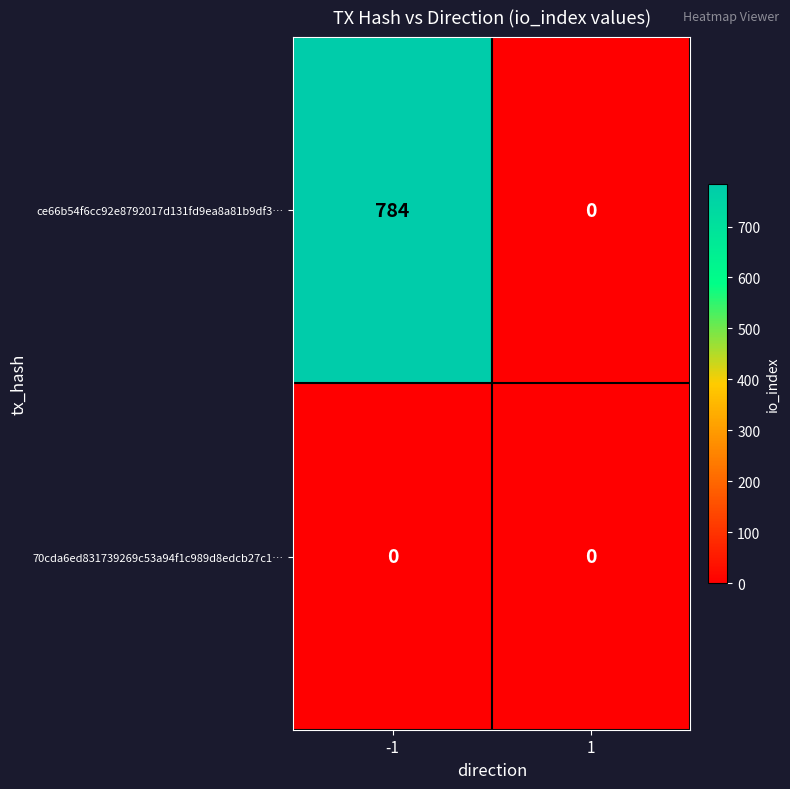

Reading left to right, extract all data points from this chart.

ce66b54f6cc92e8792017d131fd9ea8a81b9df3…: -1=784	1=0
70cda6ed831739269c53a94f1c989d8edcb27c1…: -1=0	1=0